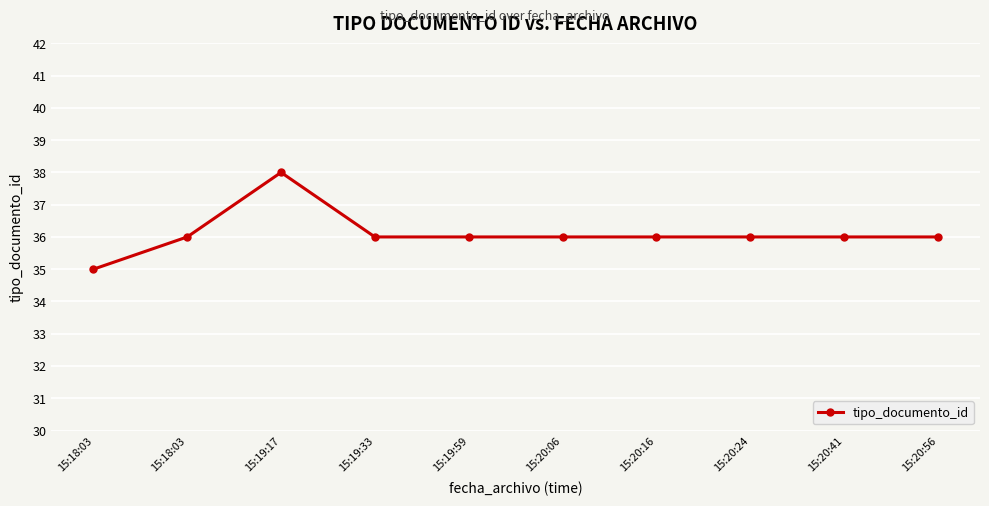

Is this an area chart (filled region under the line)?

No